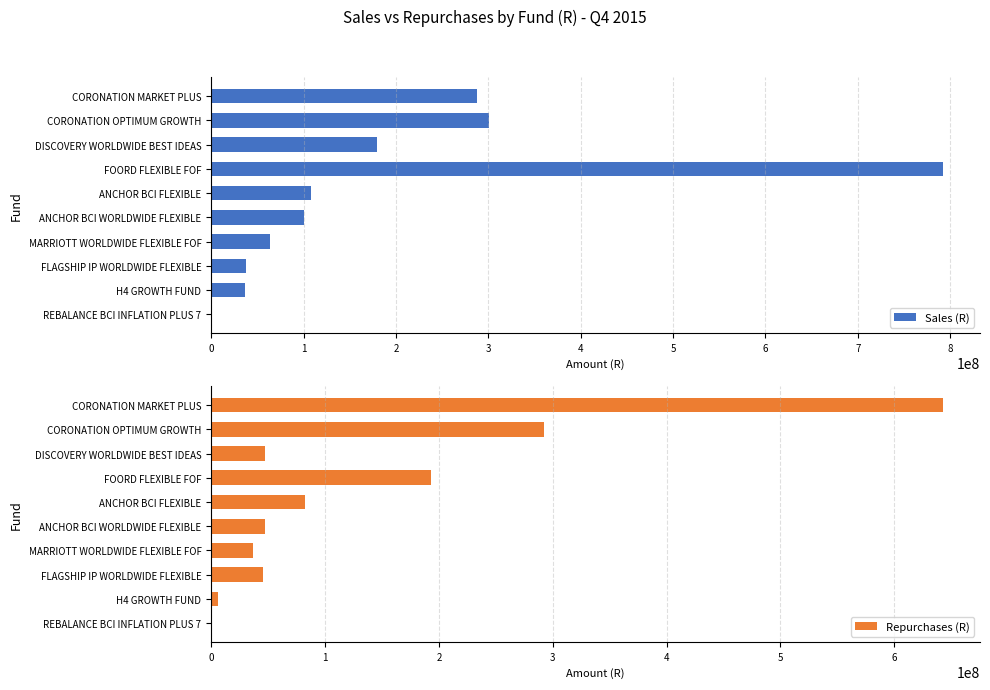

What is the sum of the Sales (R) values at ANCHOR BCI FLEXIBLE and ANCHOR BCI WORLDWIDE FLEXIBLE?

208271438.2